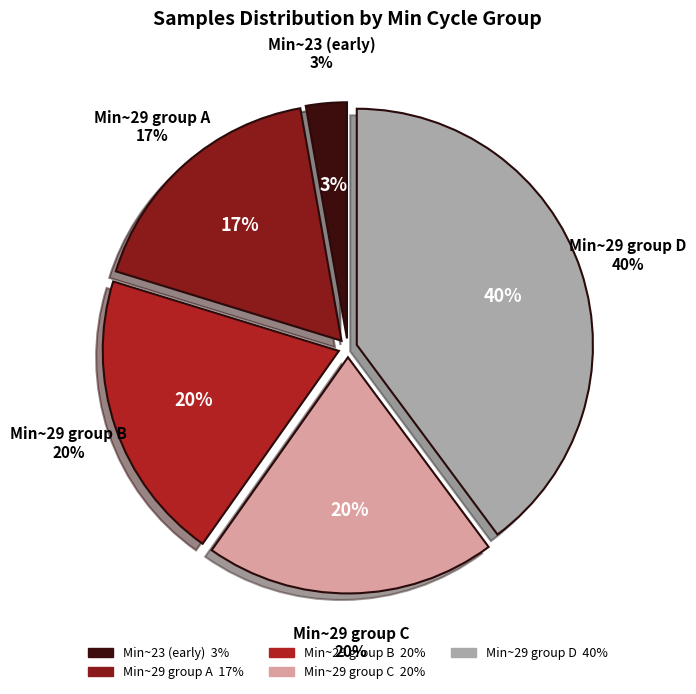

What is the ratio of the value at 29 to the value at 29?

1.0